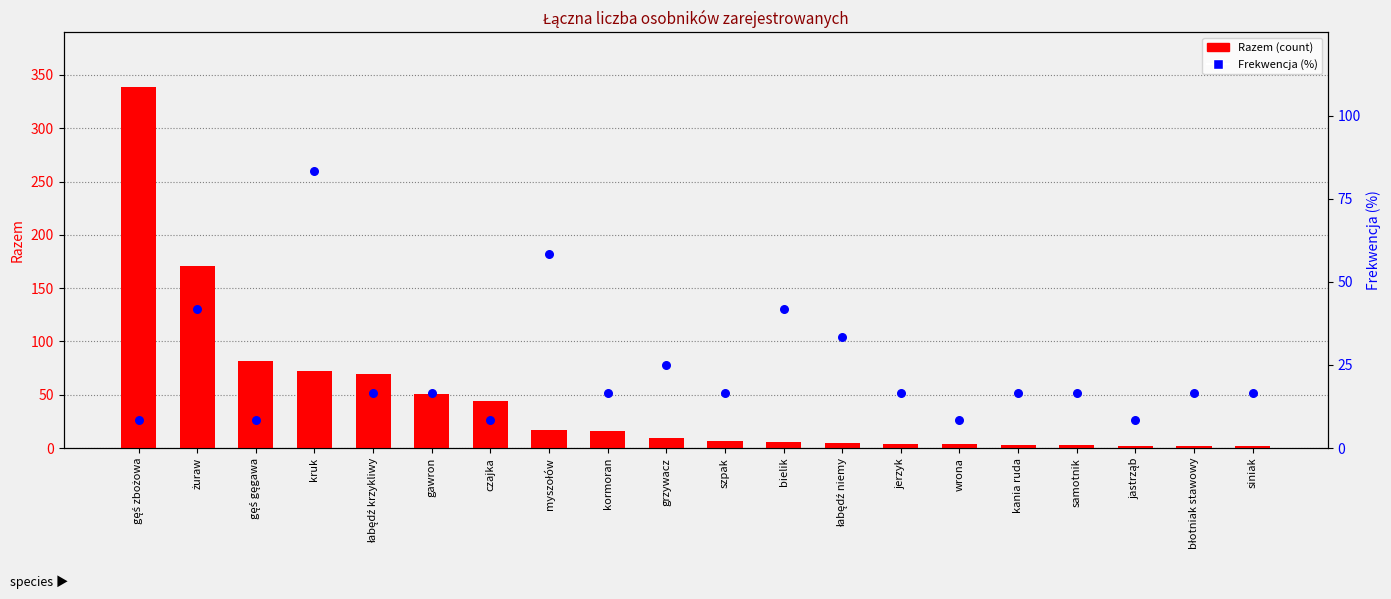

At how many categories does at least one series exceed 330?

1